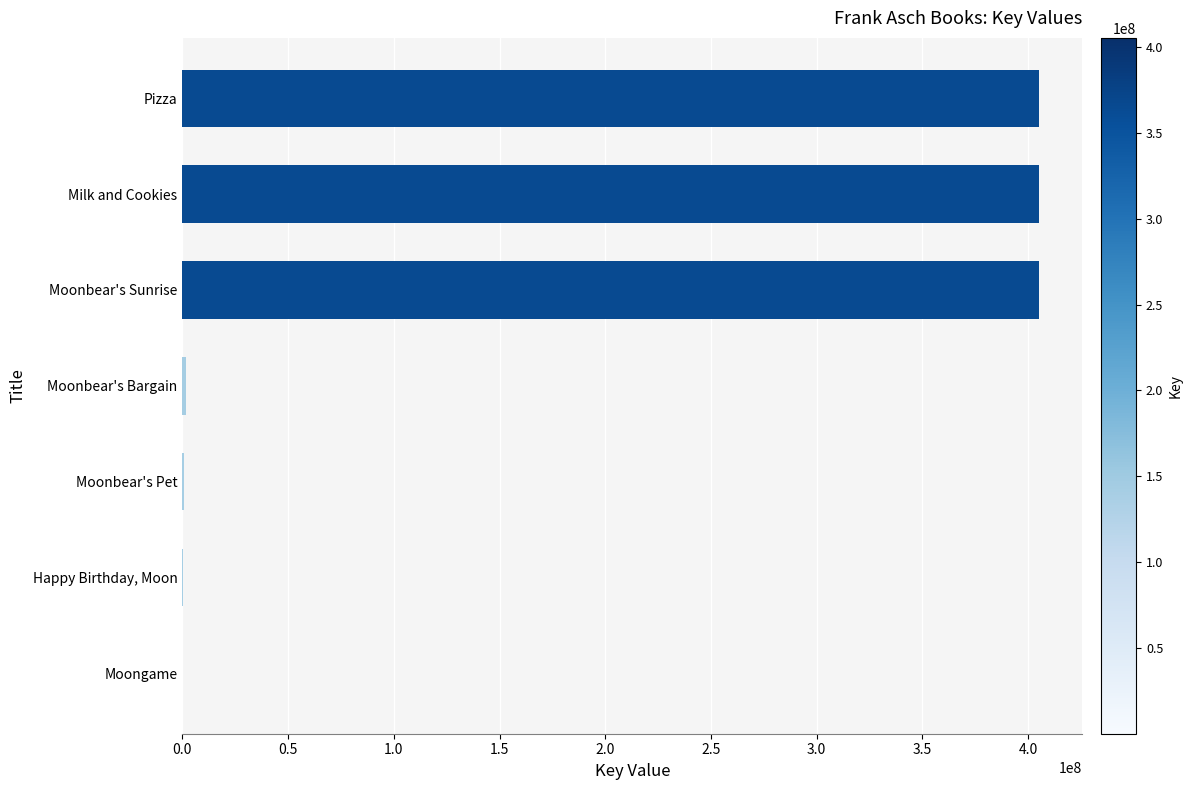

Are the bars horizontal?

Yes